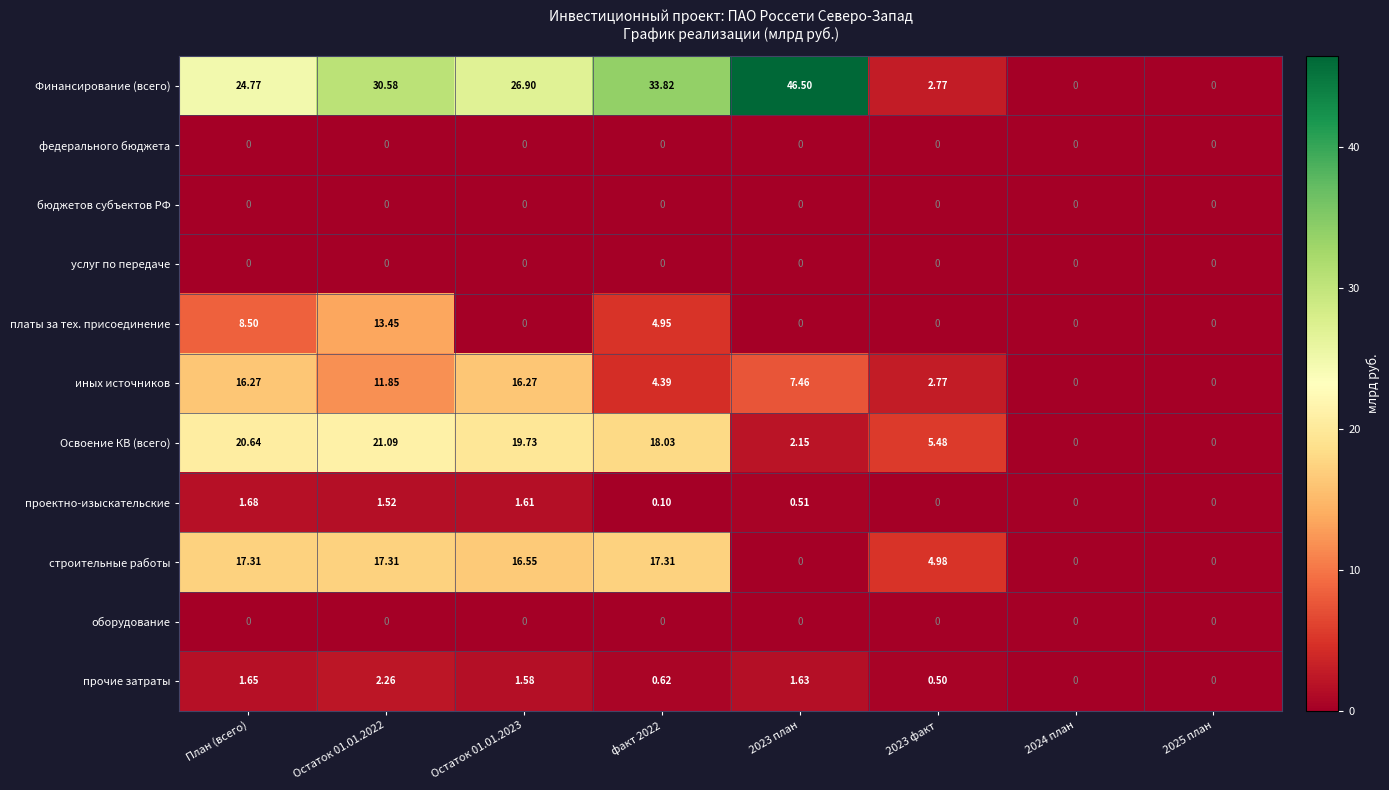

At which category is the sum across all series the highest?

Остаток 01.01.2022